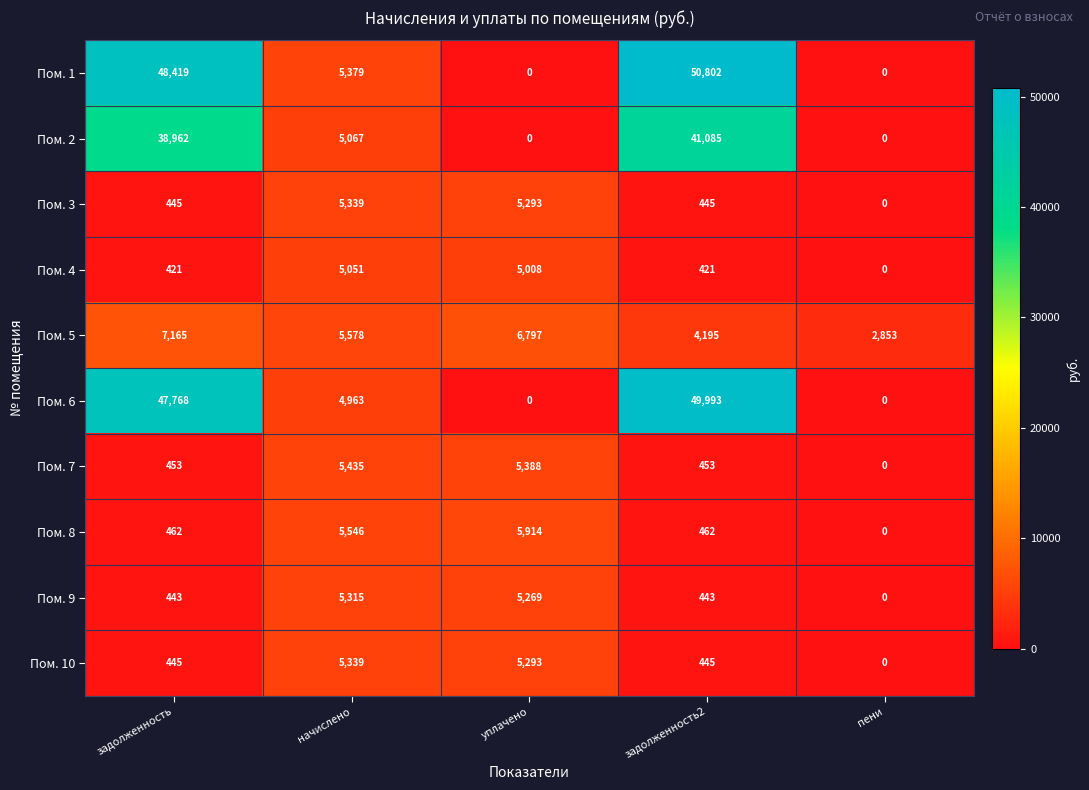

What is the total value across all series at задолженность2?

148744